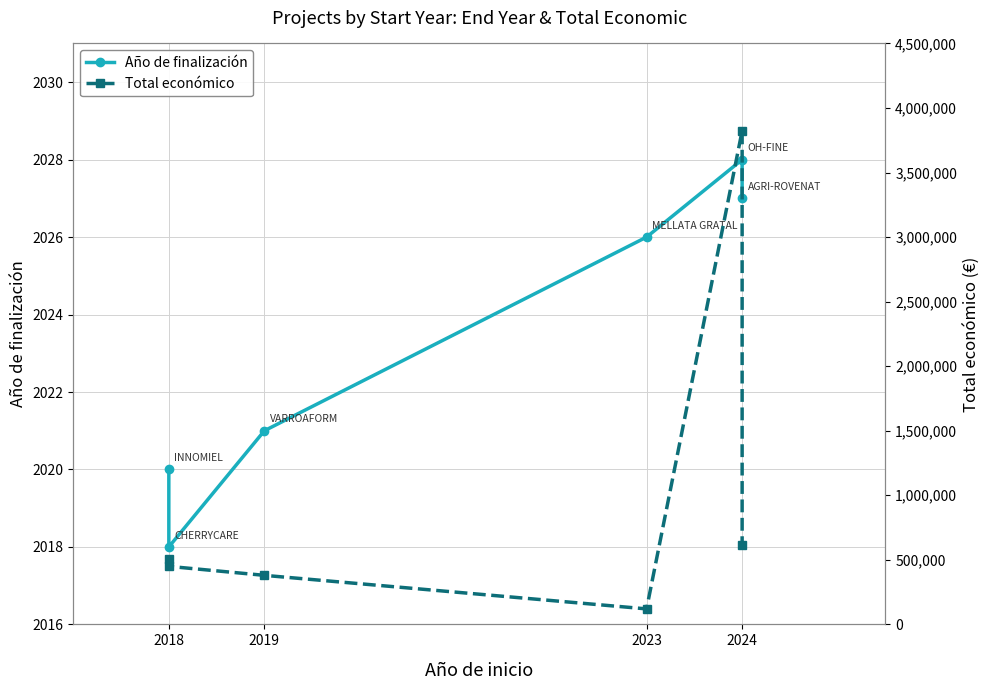

Which has a higher value, 2019 or 2018?

2019